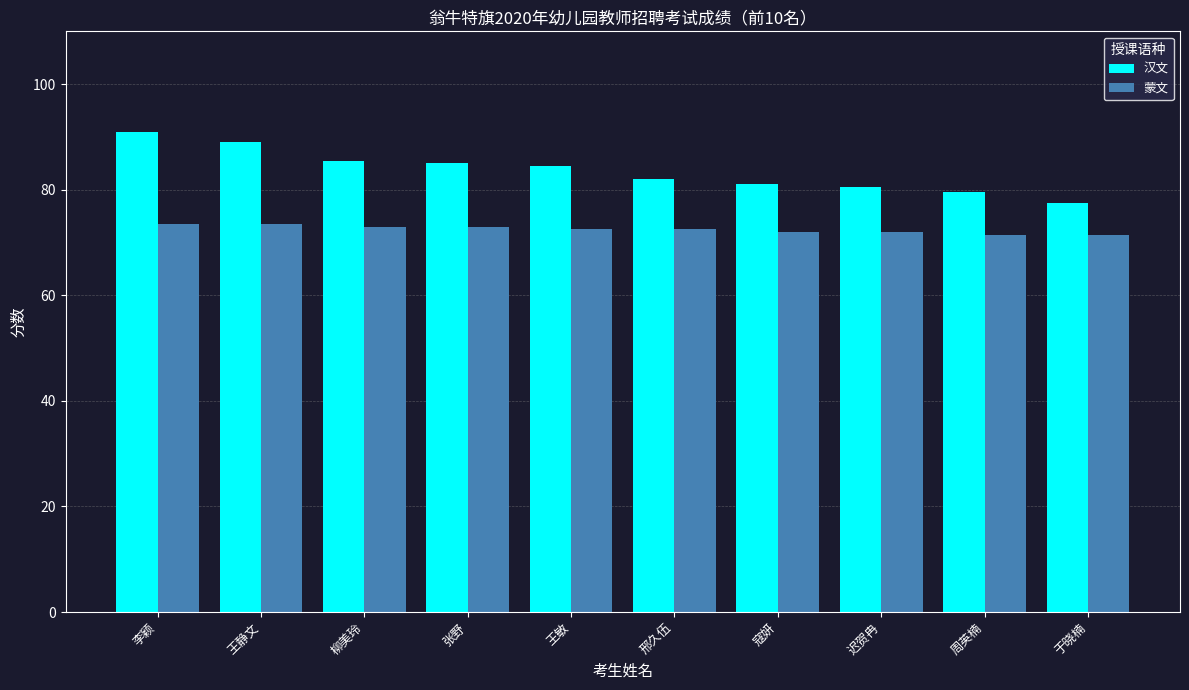

Which series changed the most between 王静文 and 王敏?

汉文